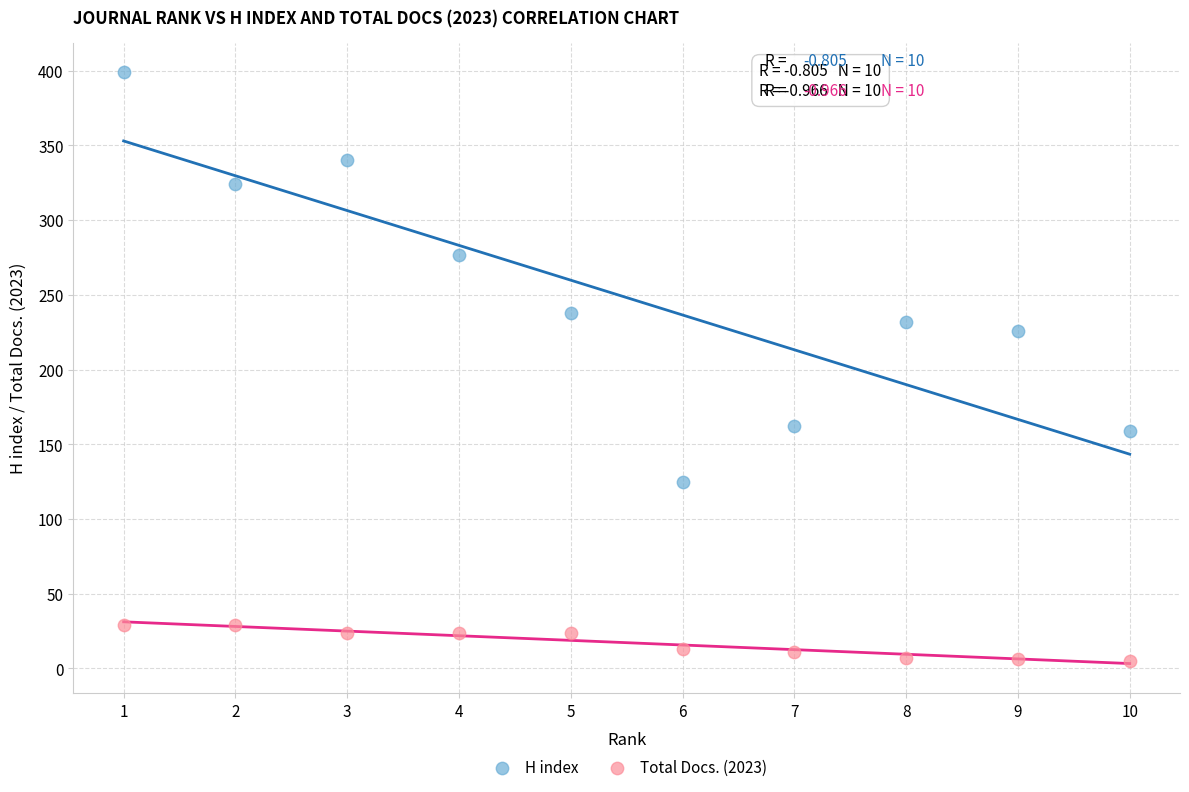

Which series contains the highest Y value?

H index